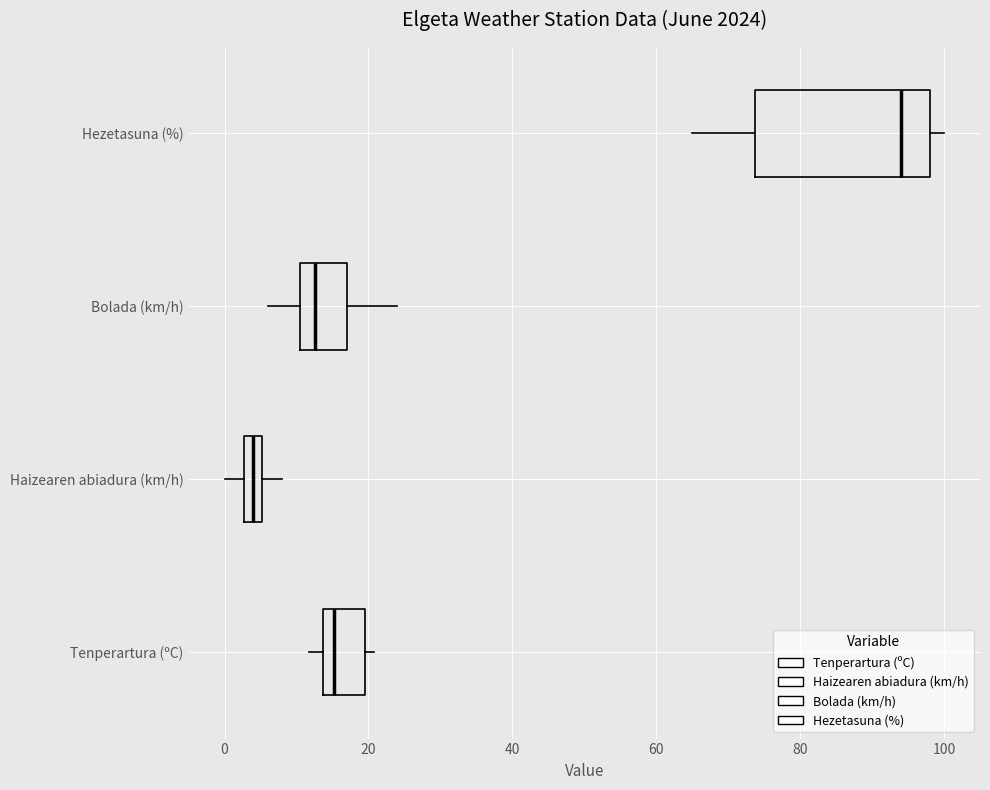

Which box has the furthest to the right median line?

Hezetasuna (%)